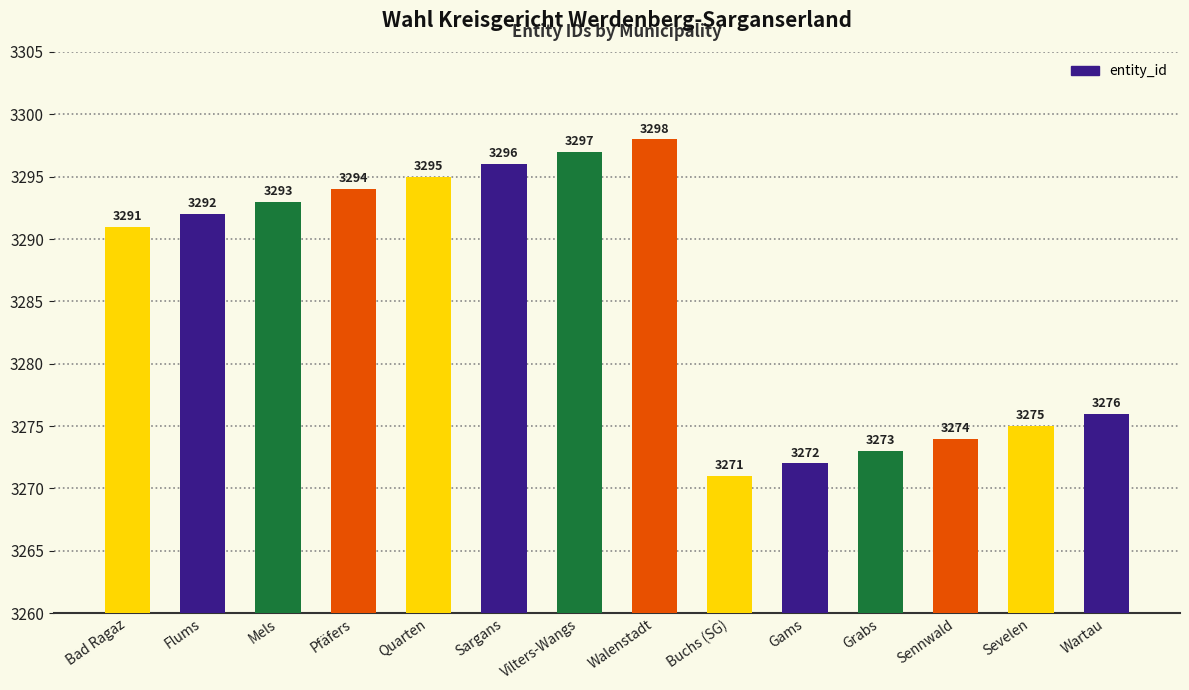

What is the average value?

3286